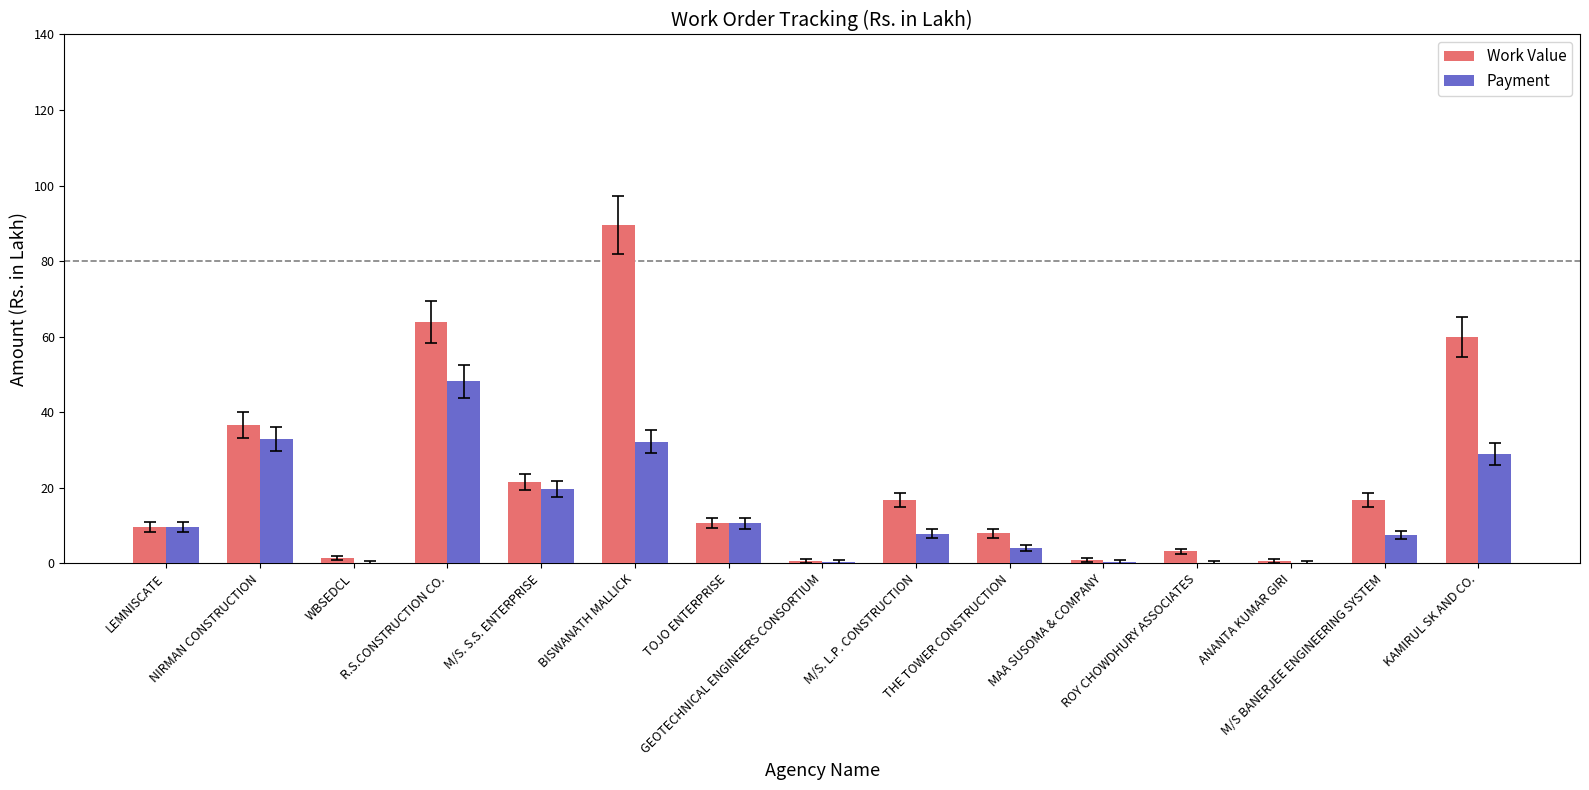

What is the maximum value shown in the chart?

89.6